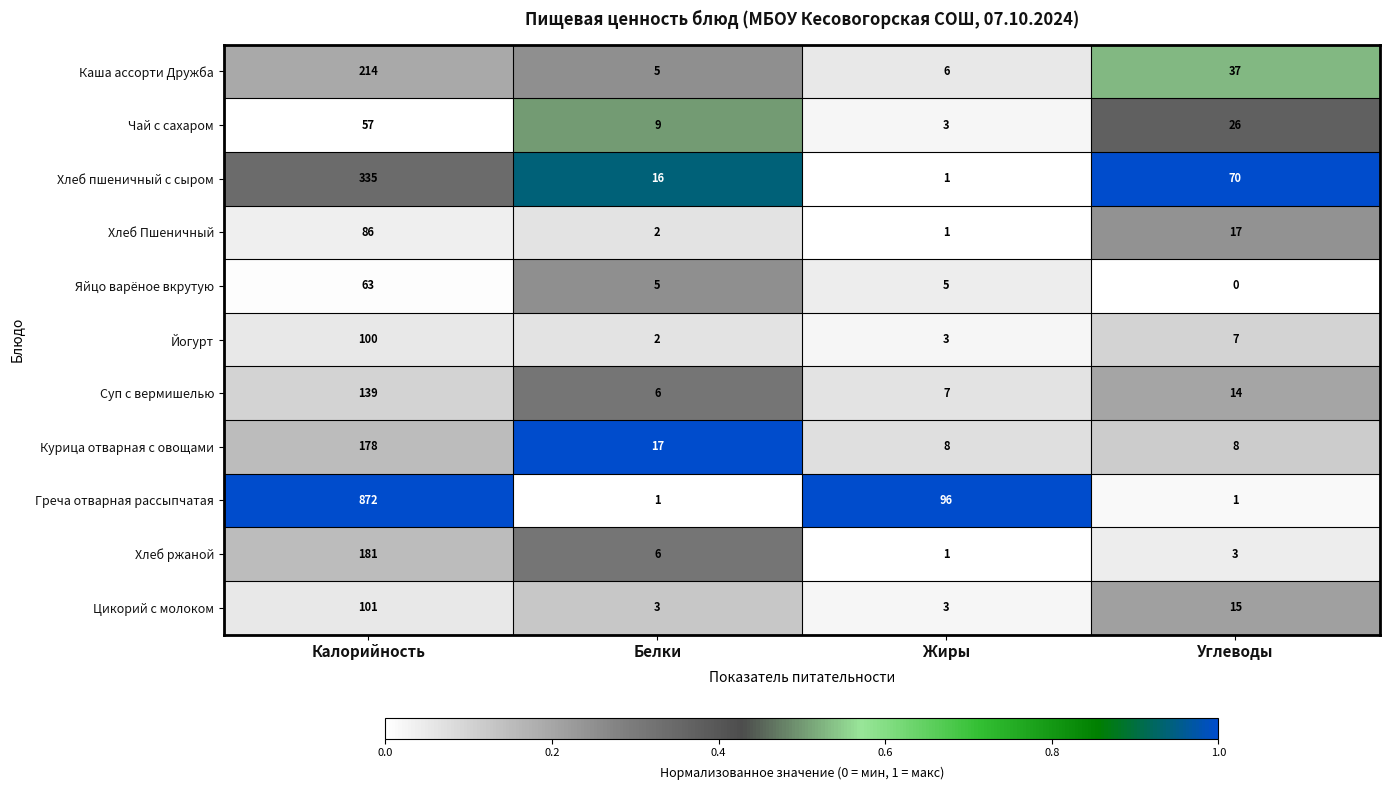

At which category is the sum across all series the highest?

Калорийность